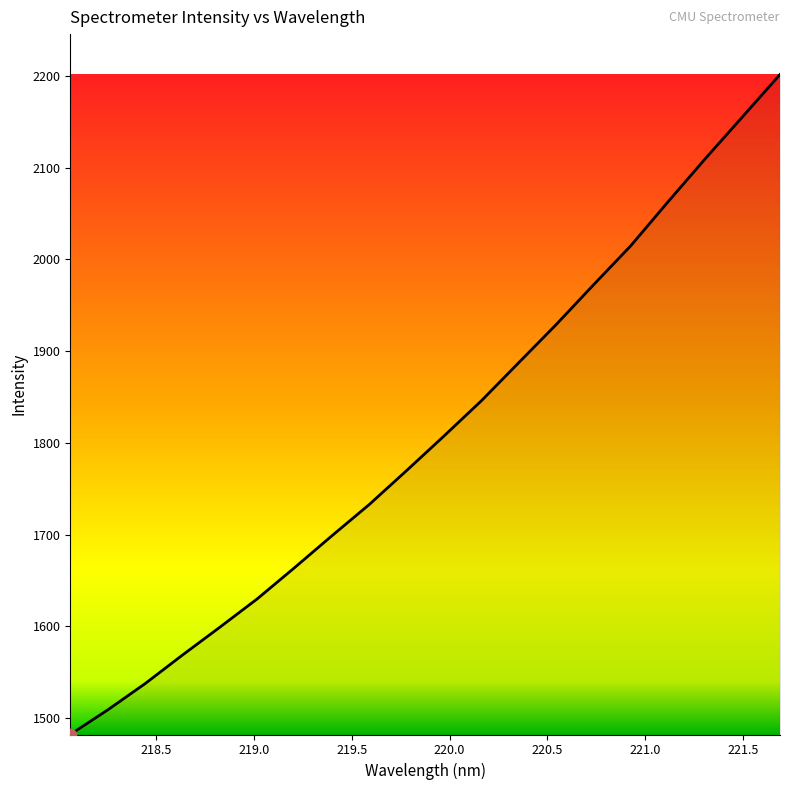

What is the maximum value shown in the chart?

2201.7